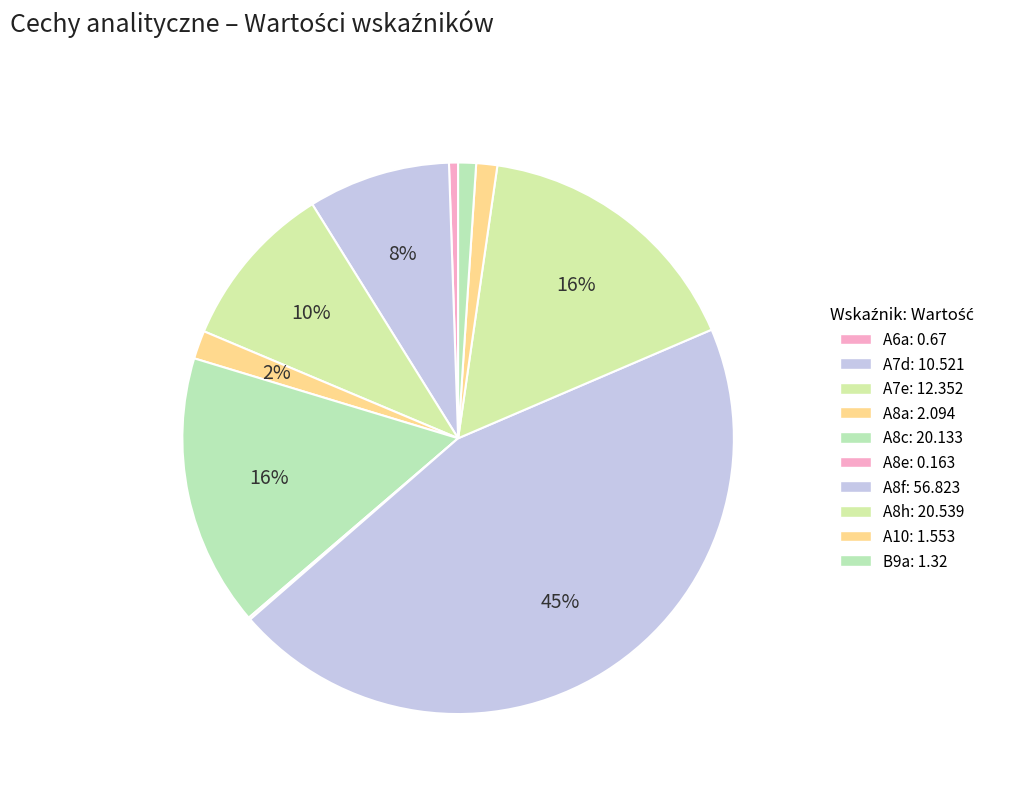

What is the ratio of the value at A6a to the value at A10?

0.4